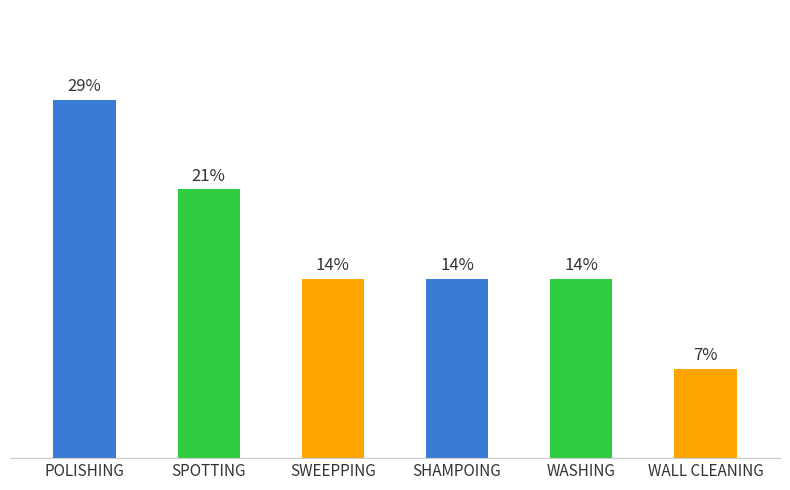

Are the bars horizontal?

No